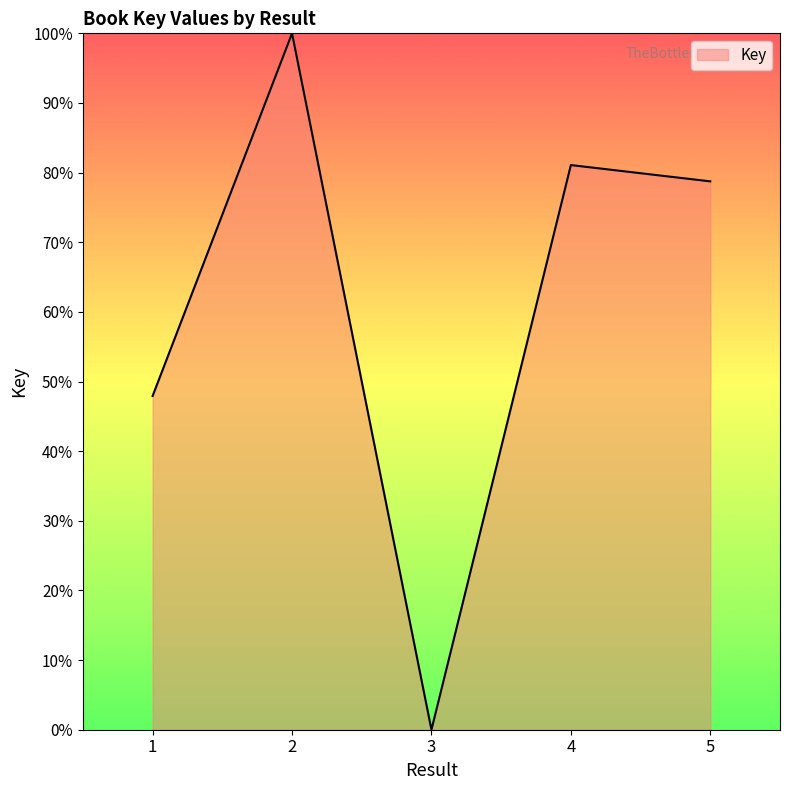

Where is the first local minimum?

3